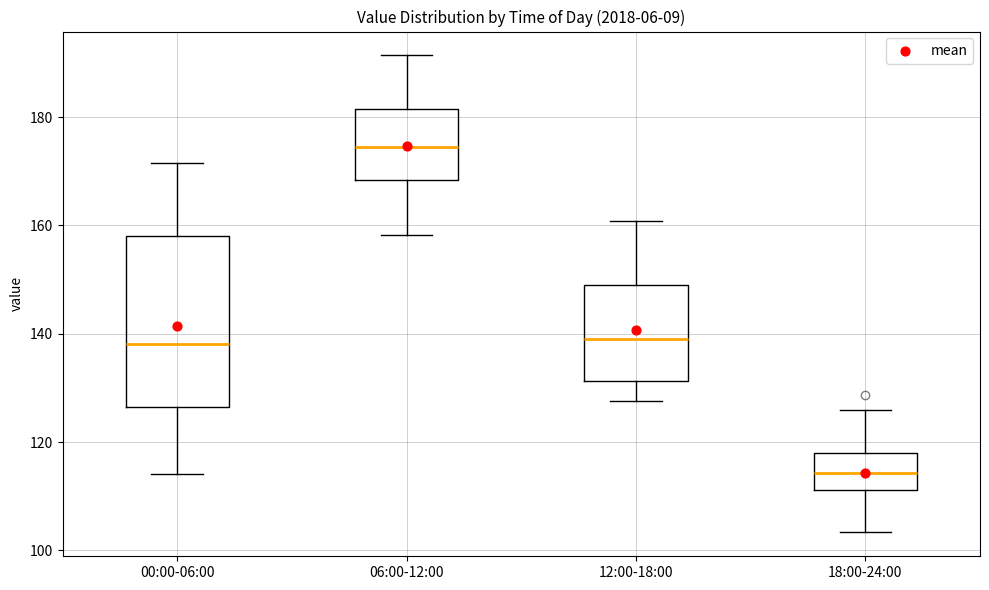

Which box has the lowest median line?

18:00-24:00